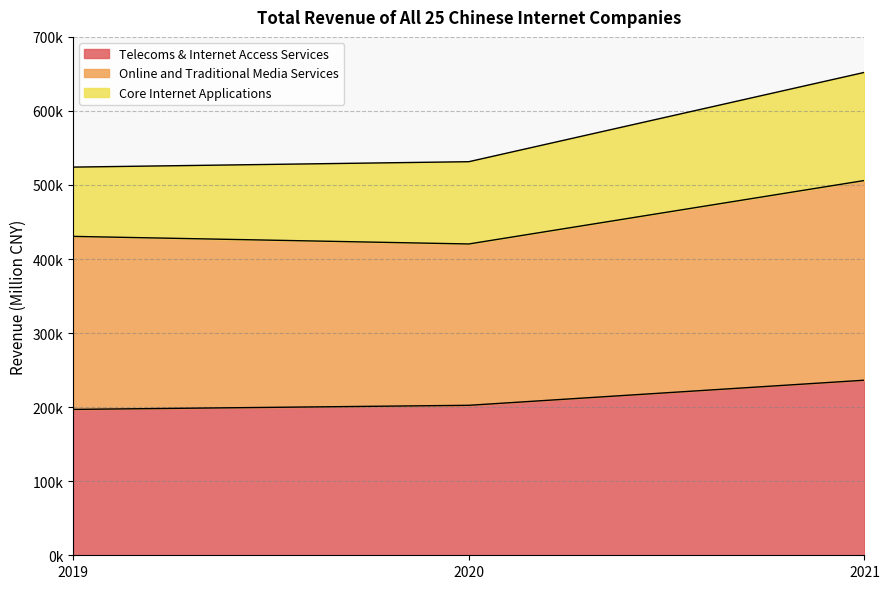

Where is Telecoms & Internet Access Services nearest to the value 216695?

2020